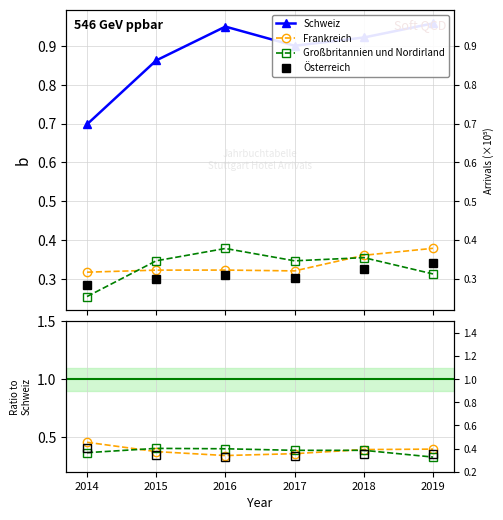

How many data points does each series have?

6